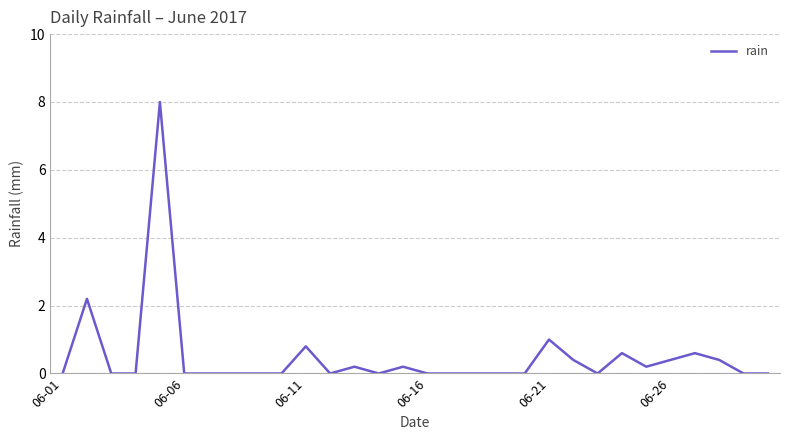

What is the greatest value displayed?

8.0